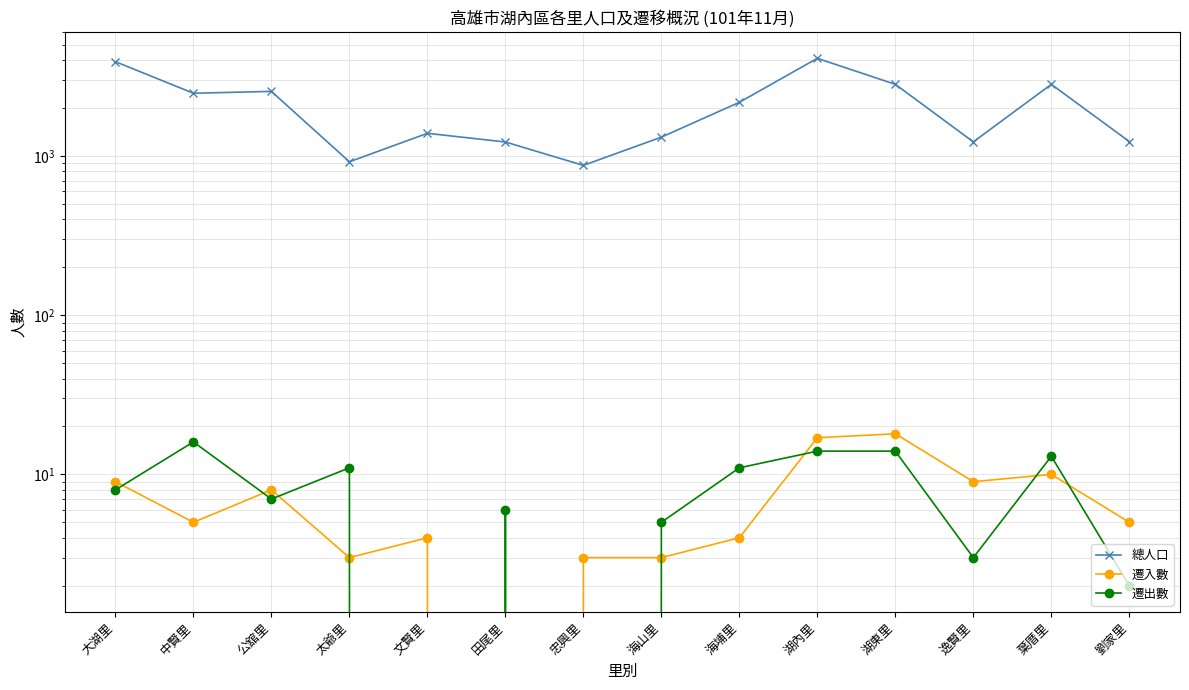

Which label corresponds to the largest value in the chart?

湖內里